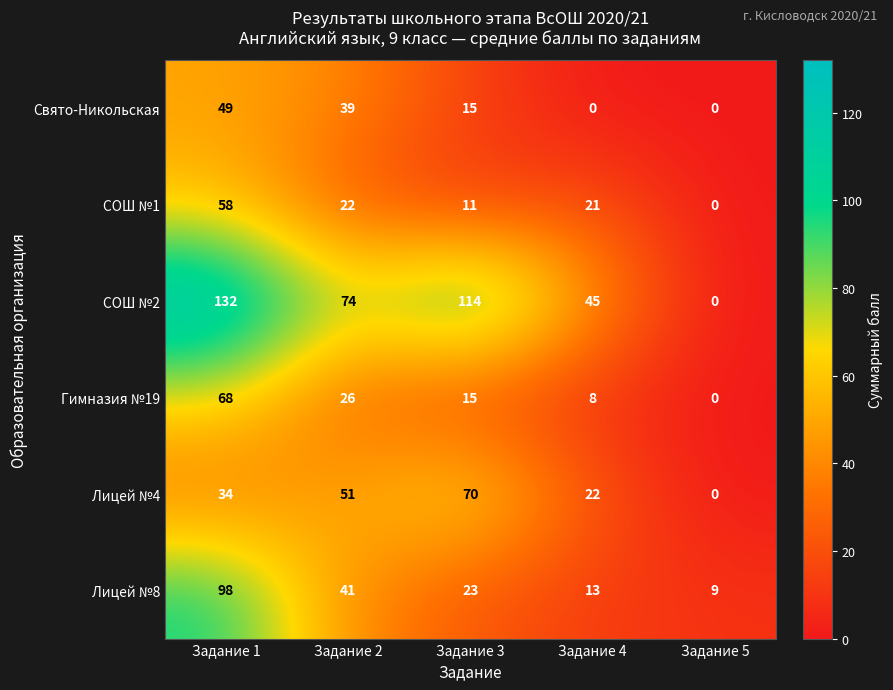

Which series has the largest total across all categories?

СОШ №2